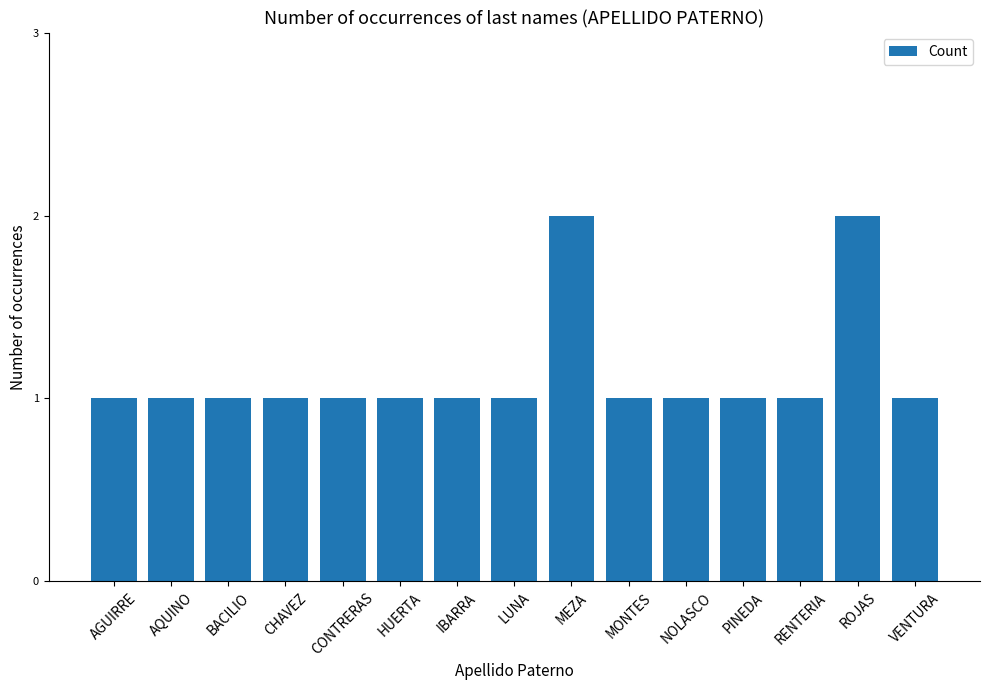

Which has a higher value, MEZA or PINEDA?

MEZA